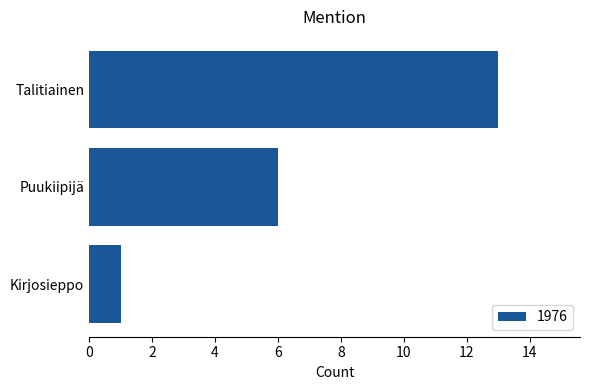

What is the difference between the maximum and minimum values?

12